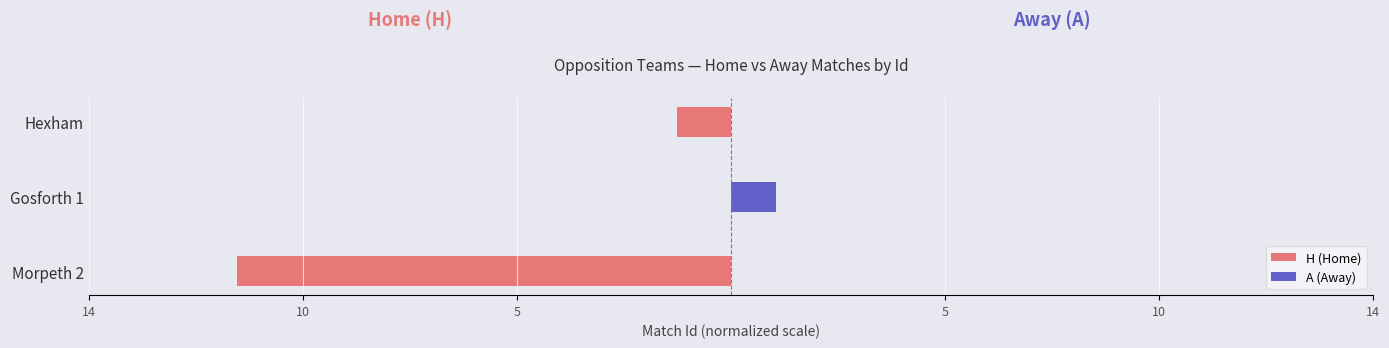

How many A (Away) values are between 0 and 1?

3